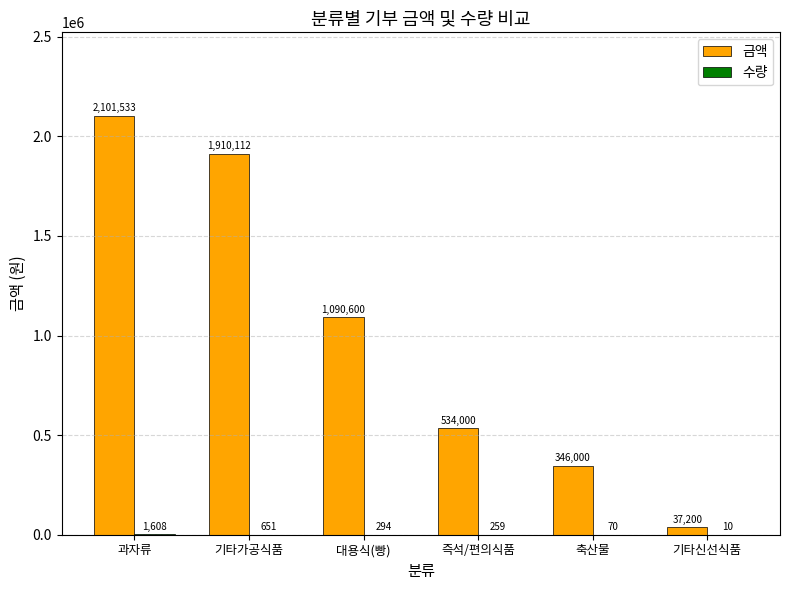

Count the number of categories in the chart.

6